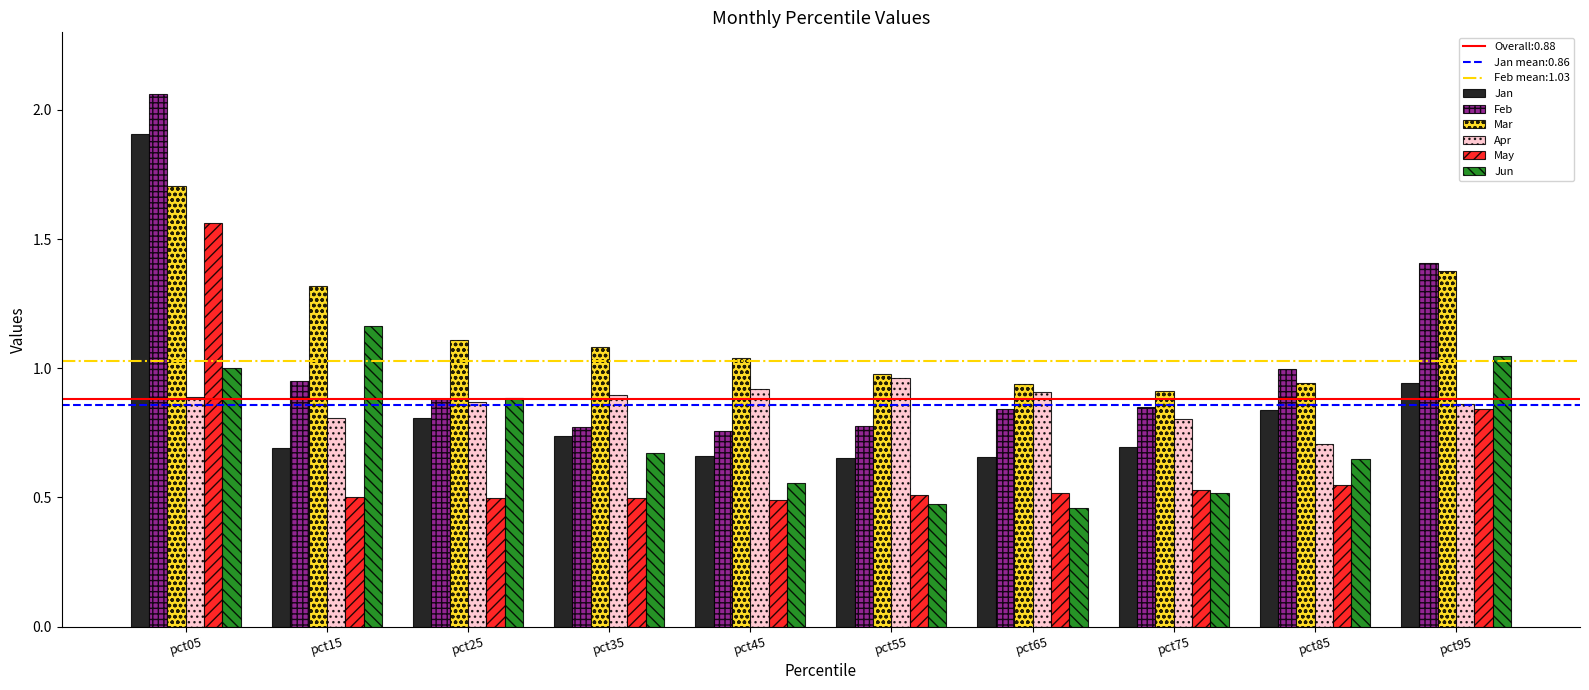

Which label corresponds to the largest value in the chart?

pct05